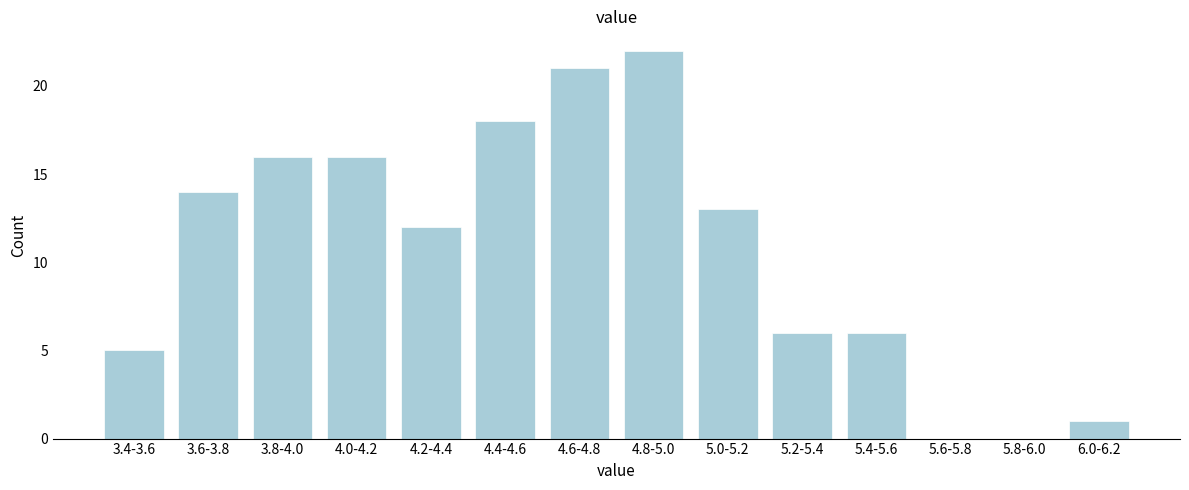

Reading left to right, extract all data points from this chart.

3.4-3.6=5	3.6-3.8=14	3.8-4.0=16	4.0-4.2=16	4.2-4.4=12	4.4-4.6=18	4.6-4.8=21	4.8-5.0=22	5.0-5.2=13	5.2-5.4=6	5.4-5.6=6	5.6-5.8=0	5.8-6.0=0	6.0-6.2=1